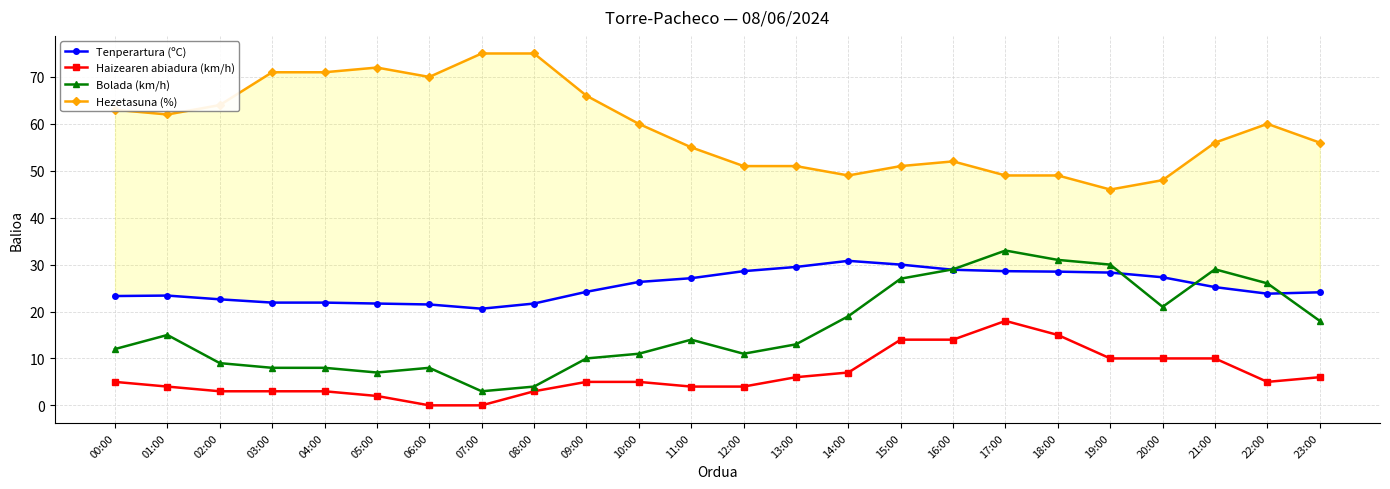

What value does the Bolada (km/h) series have at 17:00?

33